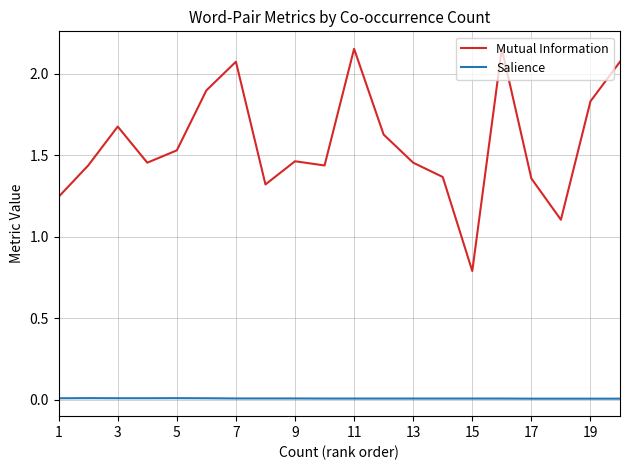

Which series has the largest total across all categories?

Mutual Information